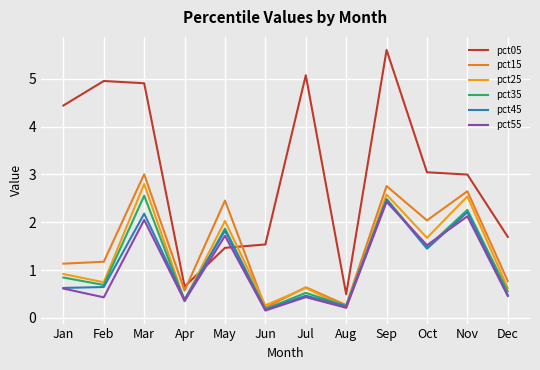

Reading left to right, extract all data points from this chart.

pct05: 4.4	5.0	4.9	0.7	1.5	1.5	5.1	0.5	5.6	3.0	3.0	1.7
pct15: 1.1	1.2	3.0	0.6	2.5	0.2	0.6	0.3	2.8	2.0	2.6	0.8
pct25: 0.9	0.7	2.8	0.4	2.0	0.3	0.6	0.2	2.6	1.7	2.5	0.6
pct35: 0.8	0.7	2.6	0.4	1.9	0.2	0.5	0.2	2.5	1.5	2.3	0.6
pct45: 0.6	0.6	2.2	0.4	1.8	0.2	0.5	0.2	2.5	1.4	2.2	0.5
pct55: 0.6	0.4	2.0	0.4	1.7	0.2	0.4	0.2	2.4	1.5	2.1	0.5